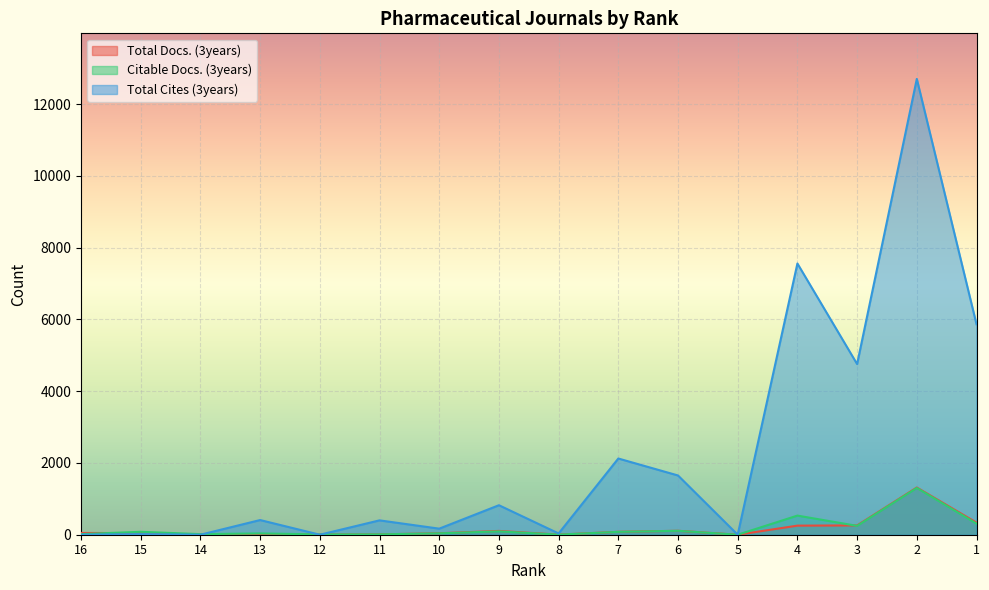

Rank the series by their maximum value, from highest to lowest.

Total Cites (3years), Total Docs. (3years), Citable Docs. (3years)